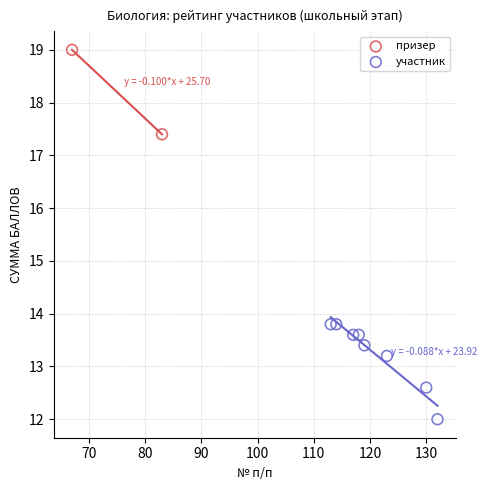

What are all the series names shown in the legend?

призер, участник